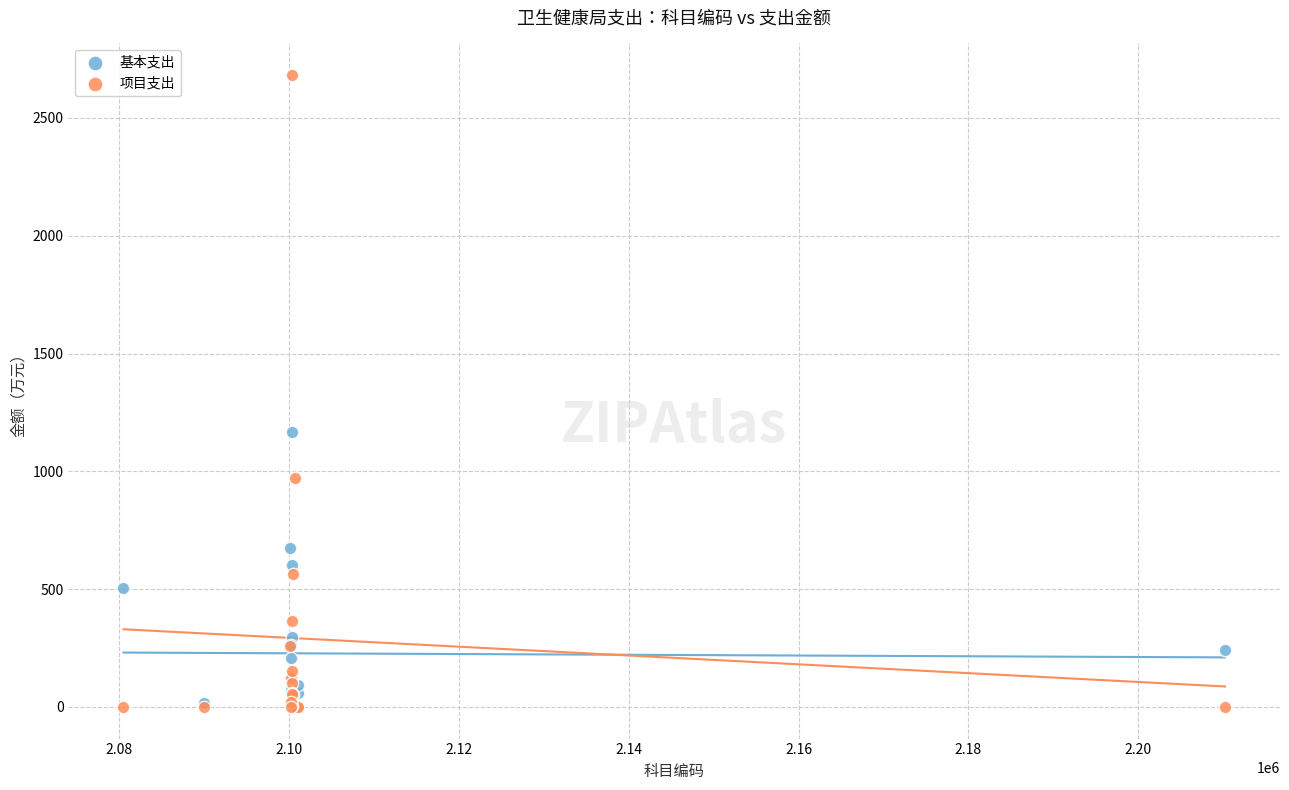

In the 项目支出 series, what Y value is closest to 1341?

972.9